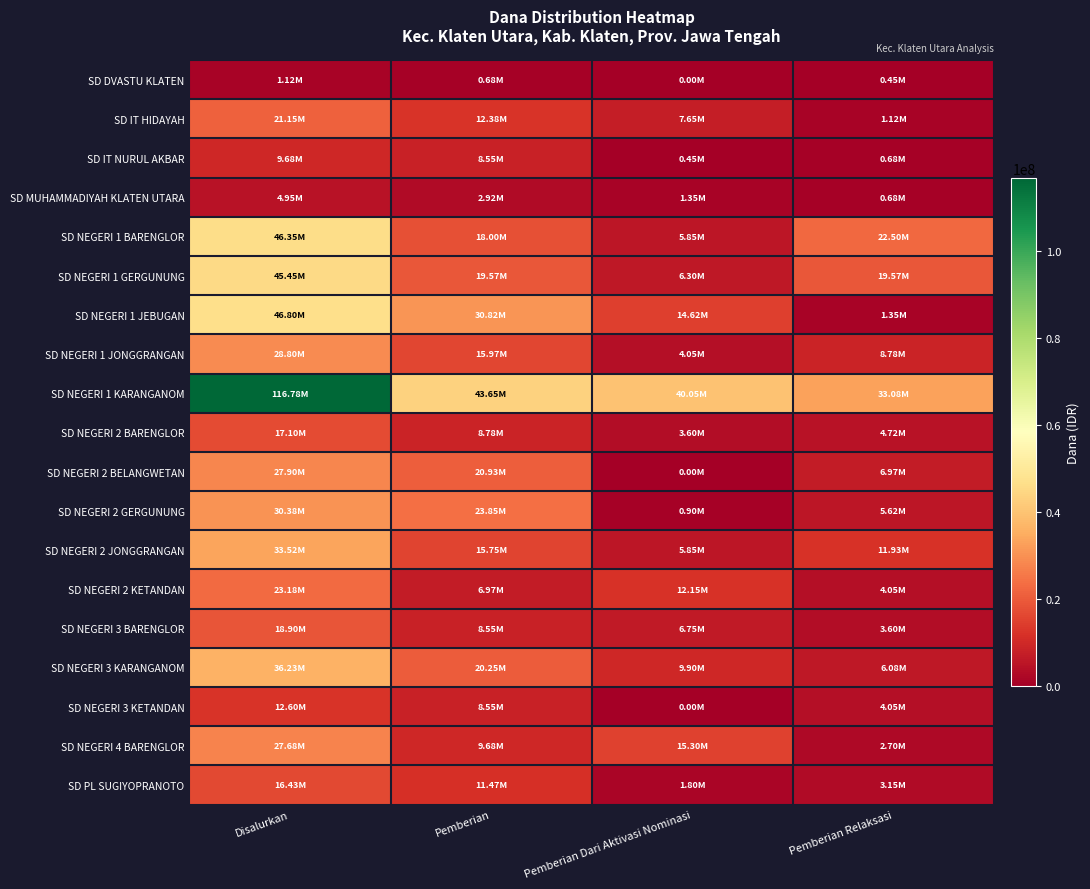

Rank the series by their maximum value, from highest to lowest.

SD NEGERI 1 KARANGANOM, SD NEGERI 1 JEBUGAN, SD NEGERI 1 BARENGLOR, SD NEGERI 1 GERGUNUNG, SD NEGERI 3 KARANGANOM, SD NEGERI 2 JONGGRANGAN, SD NEGERI 2 GERGUNUNG, SD NEGERI 1 JONGGRANGAN, SD NEGERI 2 BELANGWETAN, SD NEGERI 4 BARENGLOR, SD NEGERI 2 KETANDAN, SD IT HIDAYAH, SD NEGERI 3 BARENGLOR, SD NEGERI 2 BARENGLOR, SD PL SUGIYOPRANOTO, SD NEGERI 3 KETANDAN, SD IT NURUL AKBAR, SD MUHAMMADIYAH KLATEN UTARA, SD DVASTU KLATEN